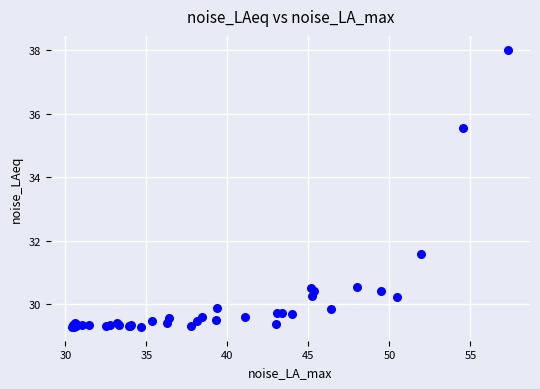

What Y value in the scatter plot is closest to 33?

31.6